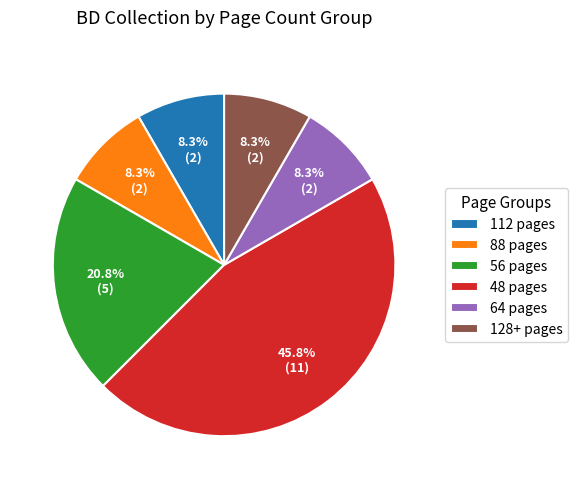

Approximately how many times larger is the value at 56 pages compared to 112 pages?

2.5